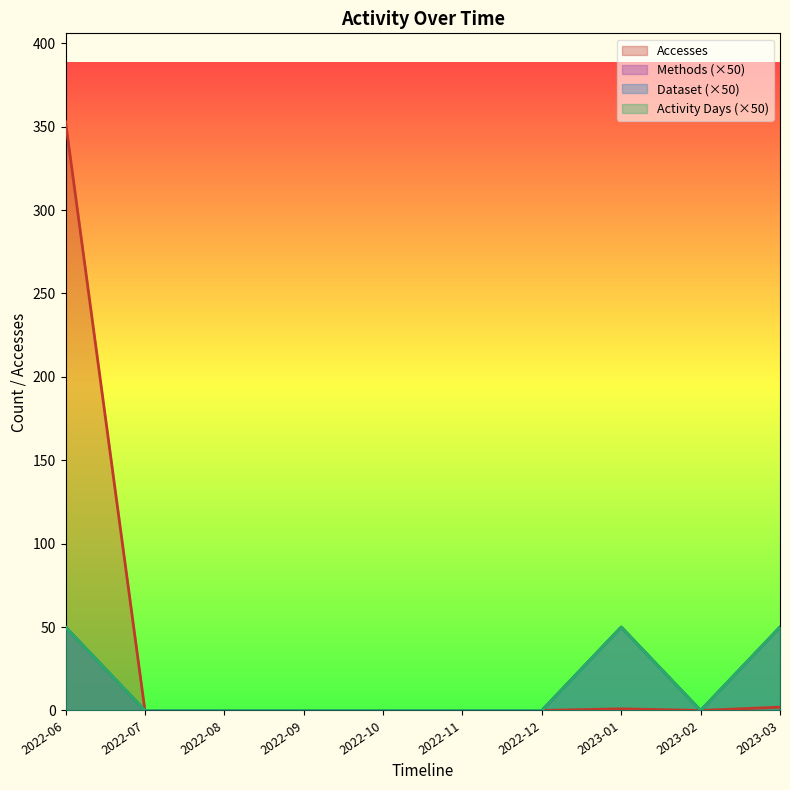

What is the sum of all Dataset values?

150